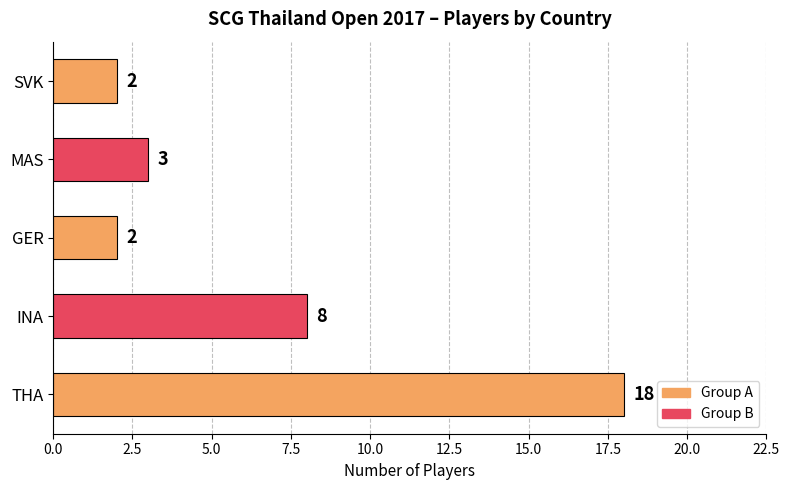

How many bars are there in total?

5